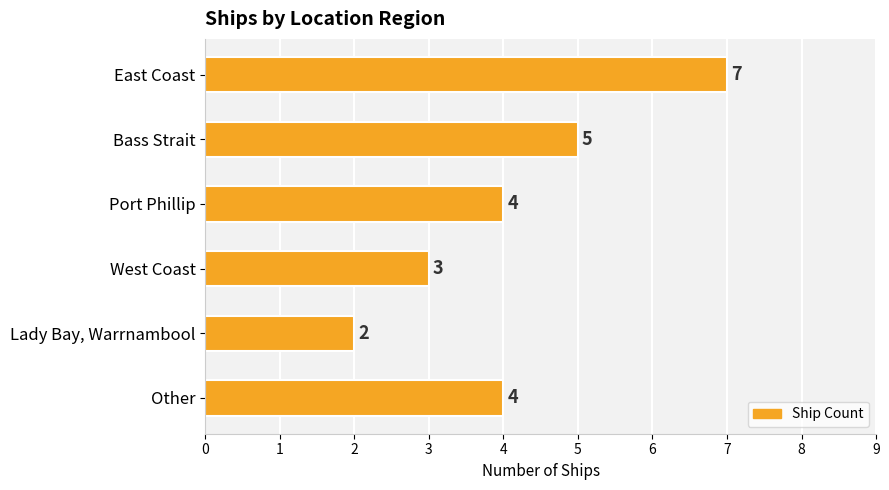

What value does the data have at East Coast?

7